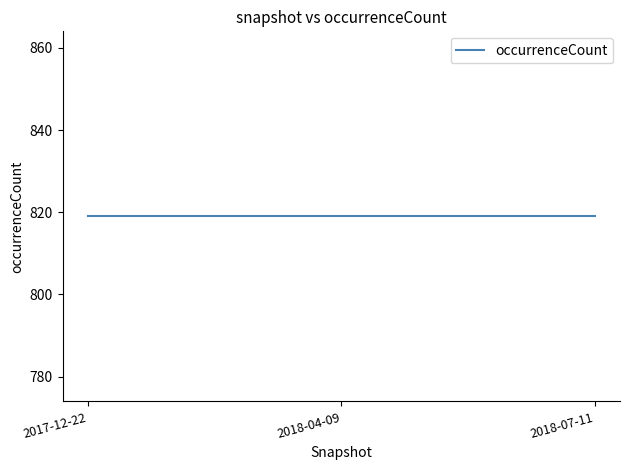

What is the maximum value for occurrenceCount?

819